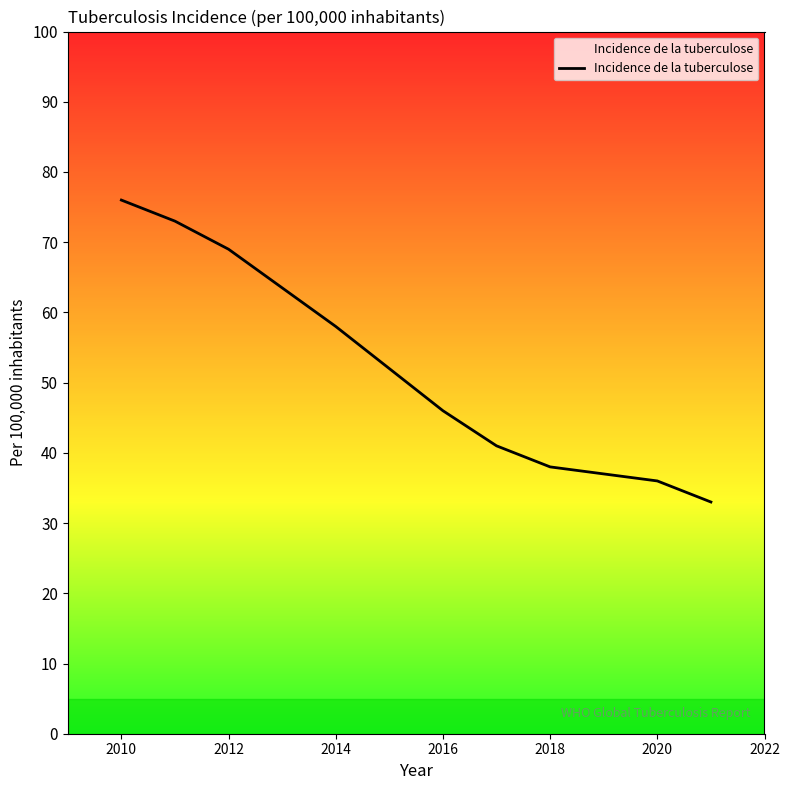

What is the maximum value shown in the chart?

76